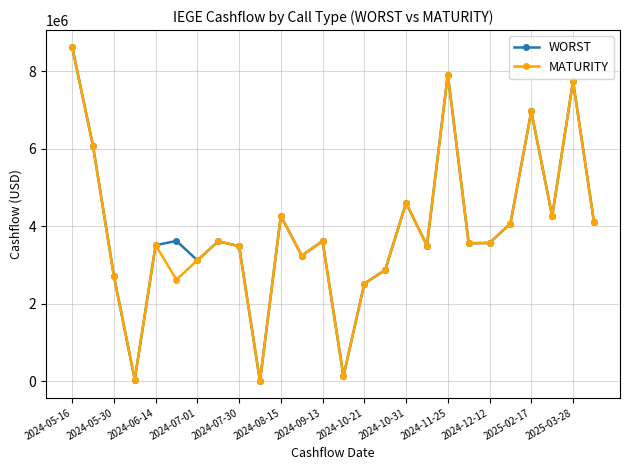

At how many categories does at least one series exceed 5914953?

5